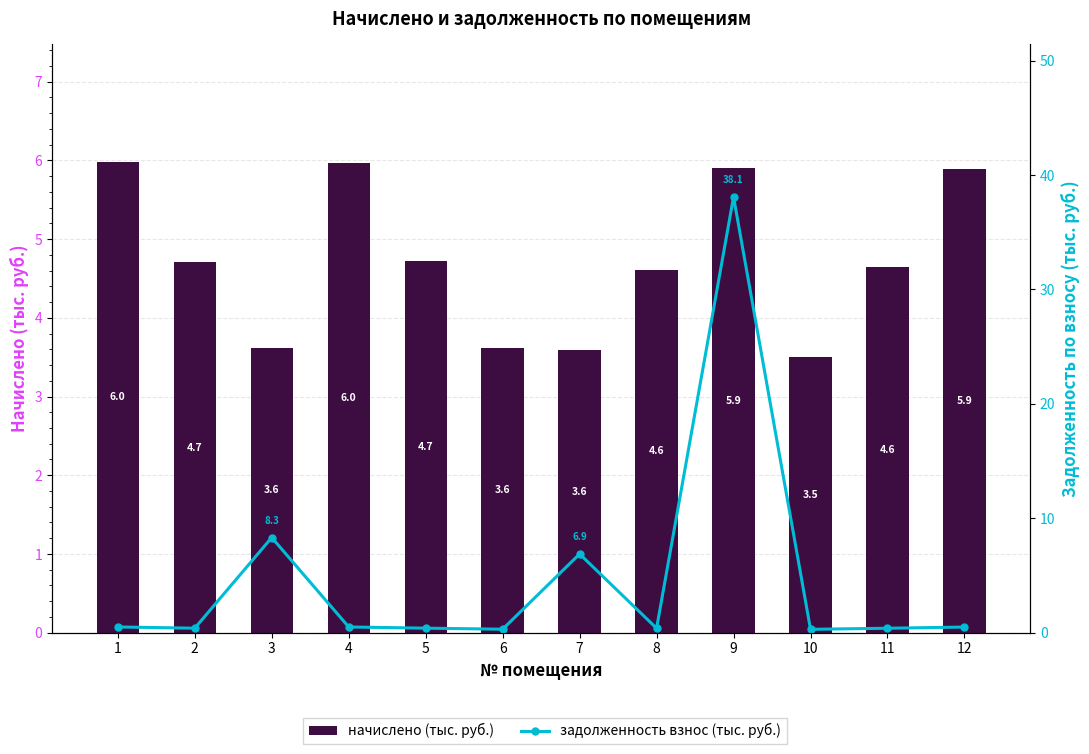

Which series has the largest total across all categories?

задолженность взнос (тыс. руб.)